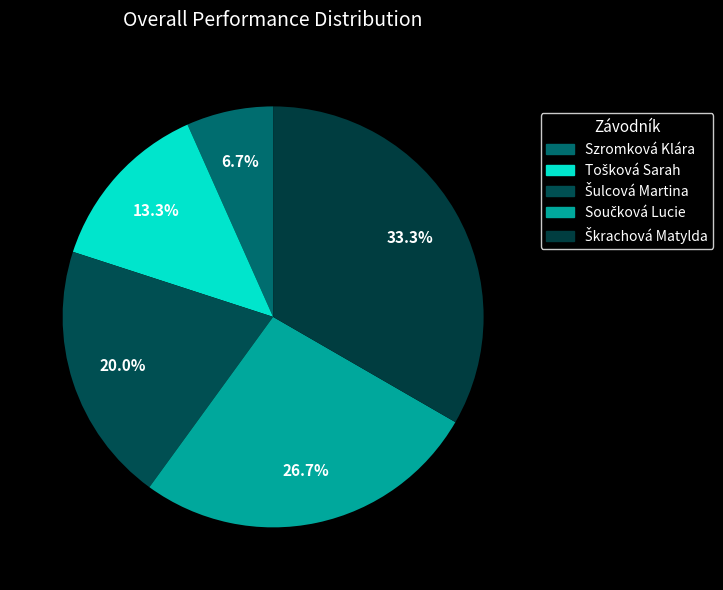

Count the number of slices in the pie.

5